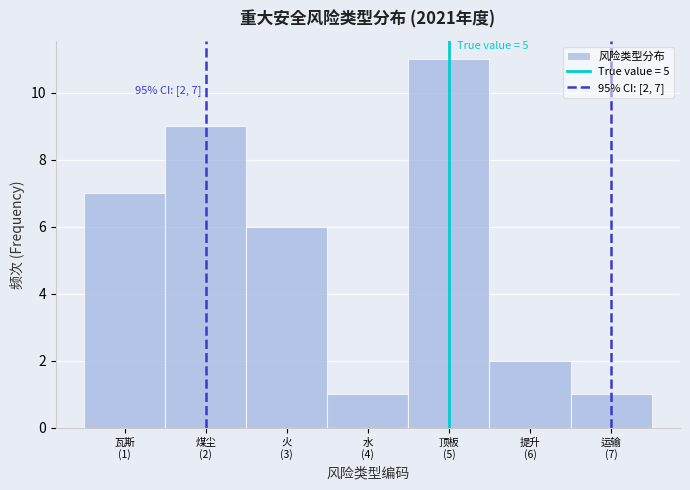

Reading left to right, list all the values displayed in this chart.

7	9	6	1	11	2	1